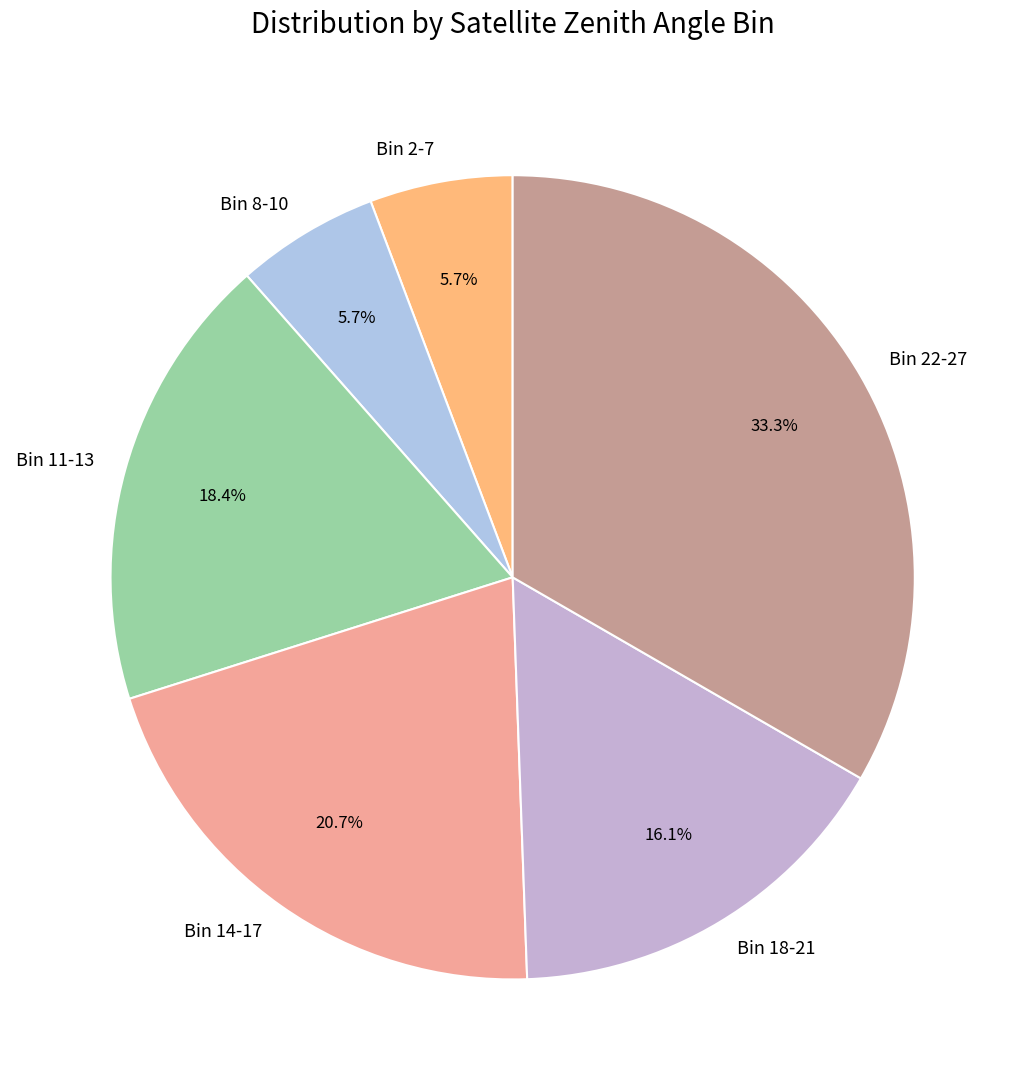

Approximately how many times larger is the value at Bin 2-7 compared to Bin 18-21?

0.4